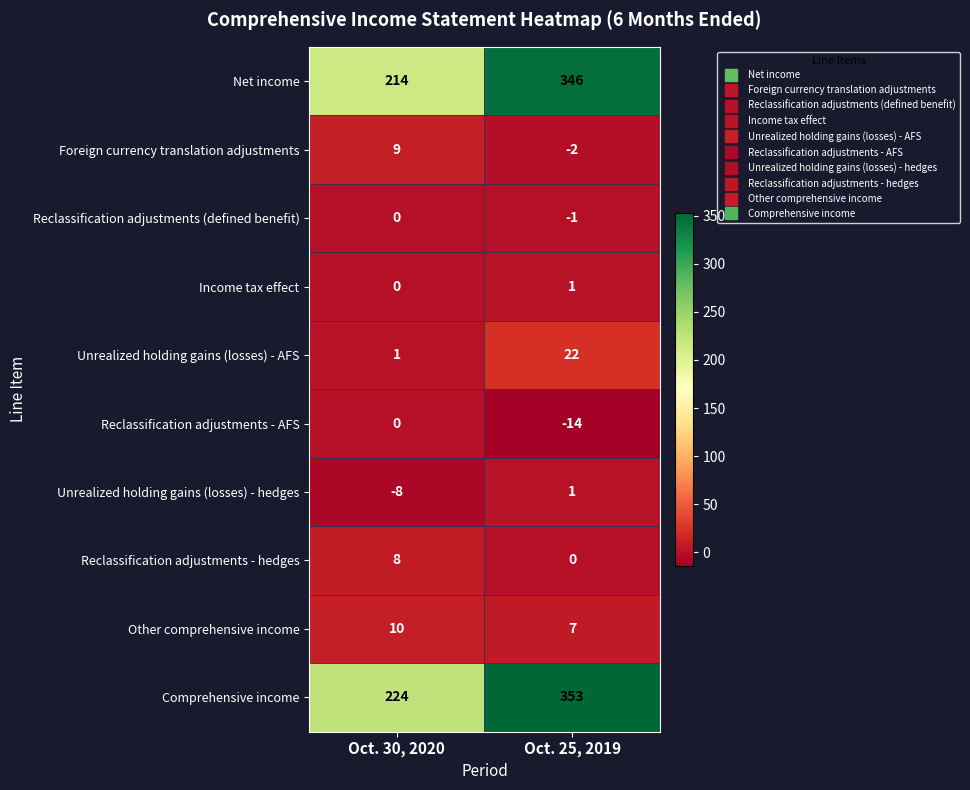

Read the Net income value at Oct. 25, 2019, to the nearest 10.

350